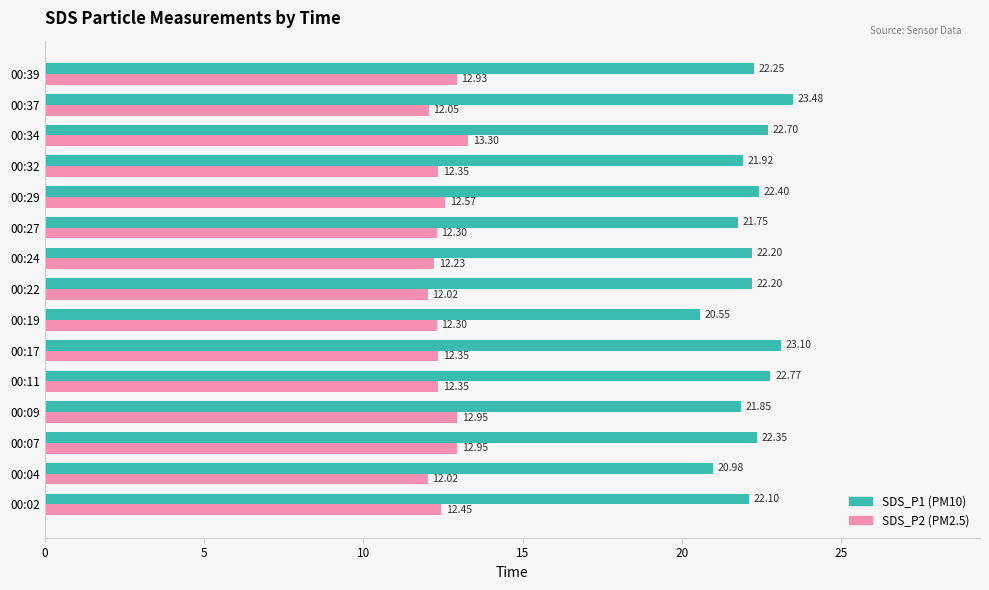

Which category has the highest value across all series?

00:37